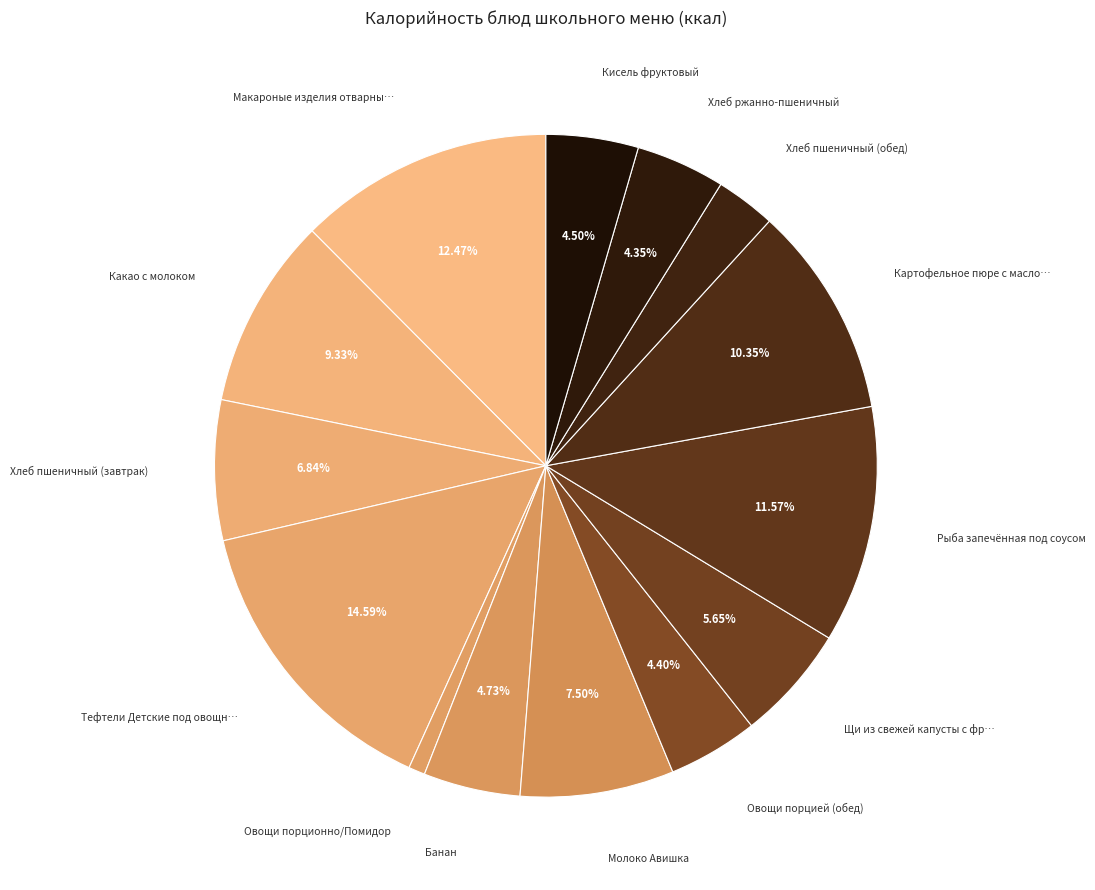

Rank the categories by value from lowest to highest.

Овощи порционно/Помидор, Хлеб пшеничный (обед), Хлеб ржанно-пшеничный, Овощи порцией (обед), Кисель фруктовый, Банан, Щи из свежей капусты с фрикаделькой, Хлеб пшеничный (завтрак), Молоко Авишка, Какао с молоком, Картофельное пюре с маслом сливочным, Рыба запечённая под соусом, Макароные изделия отварные с маслом, Тефтели Детские под овощным соусом